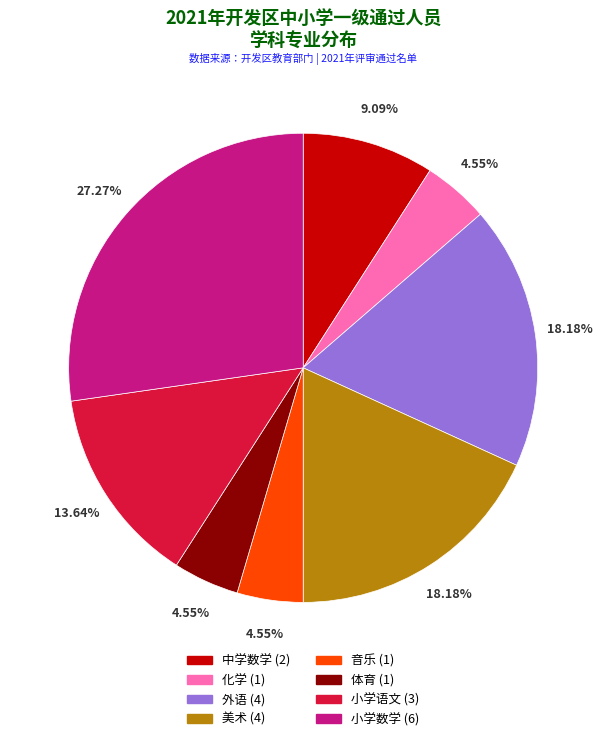

Is 小学数学 the majority of the pie?

No